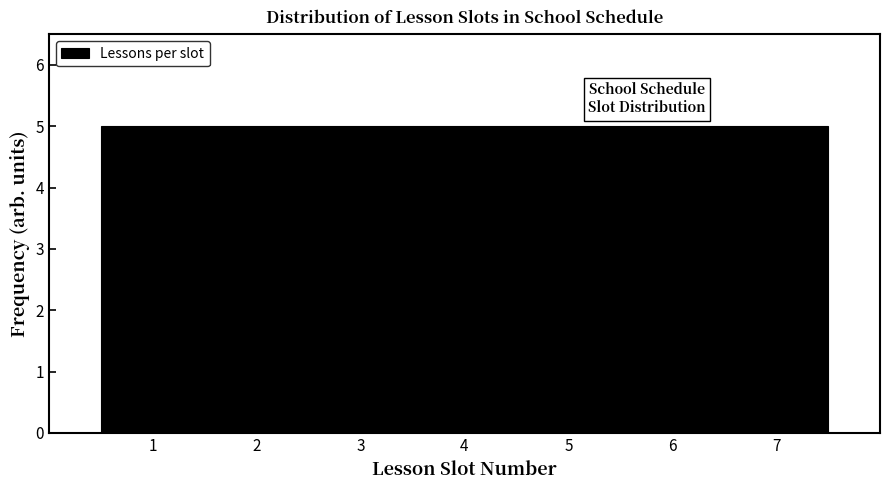

What is the height of the bar covering 2.5 to 3.5 on the x-axis? The values are not printed on the chart, so give them approximately, as read against the axis.

5